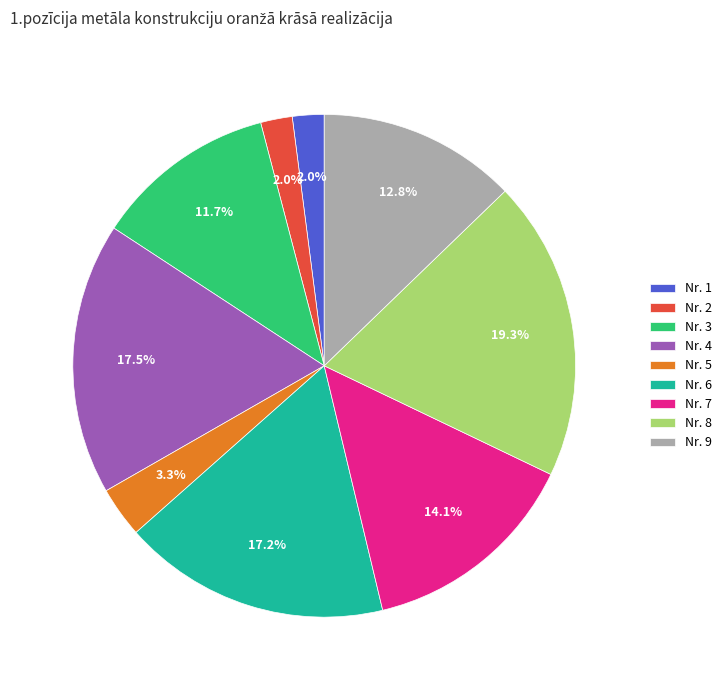

Which has a higher value, Nr. 1 or Nr. 8?

Nr. 8